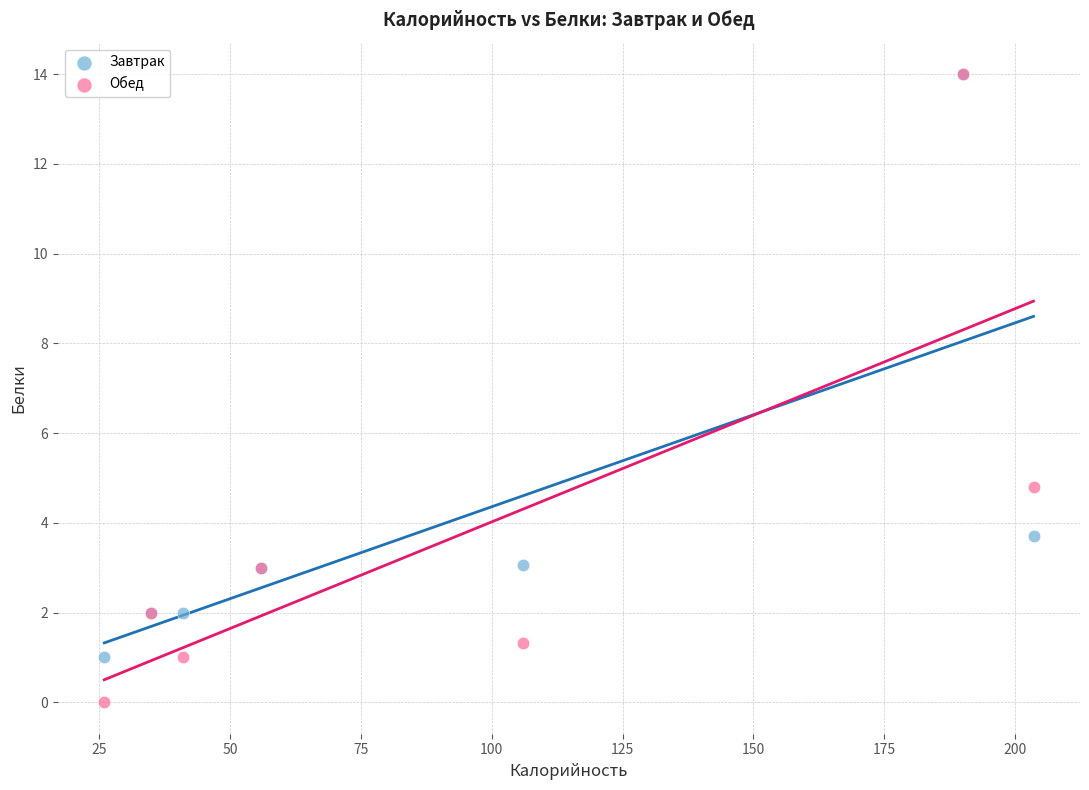

Which series contains the lowest Y value?

Обед